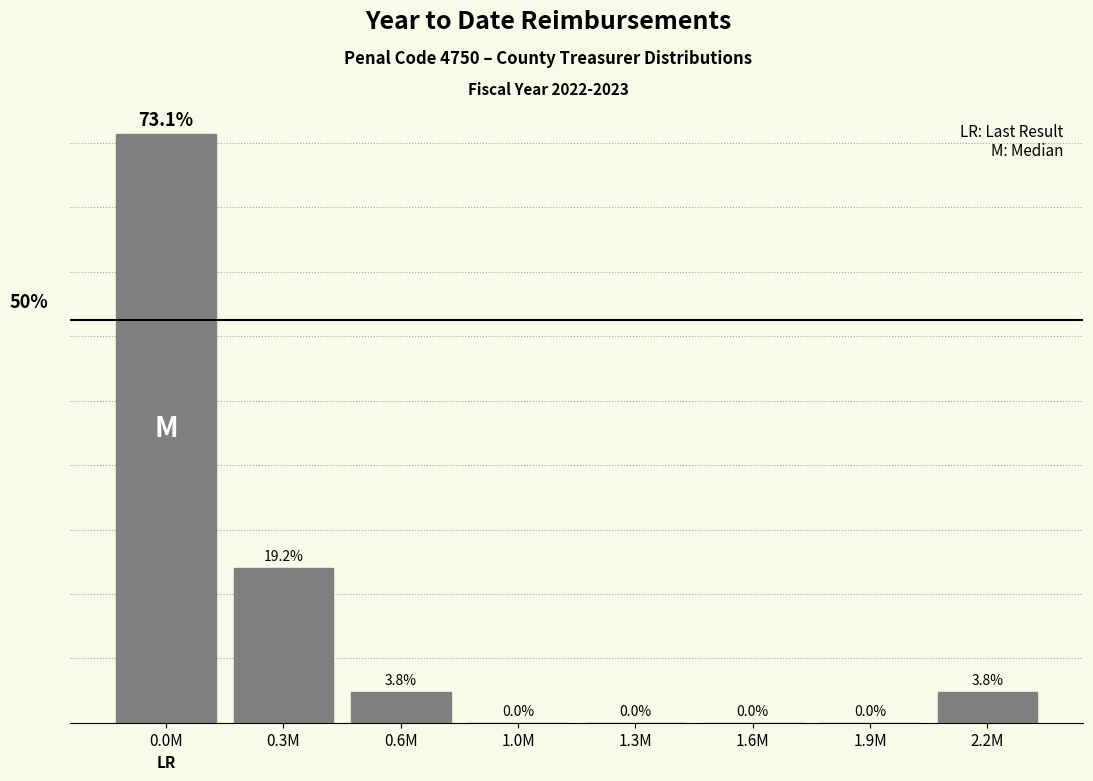

Where does the data first go above 3?

0.0M